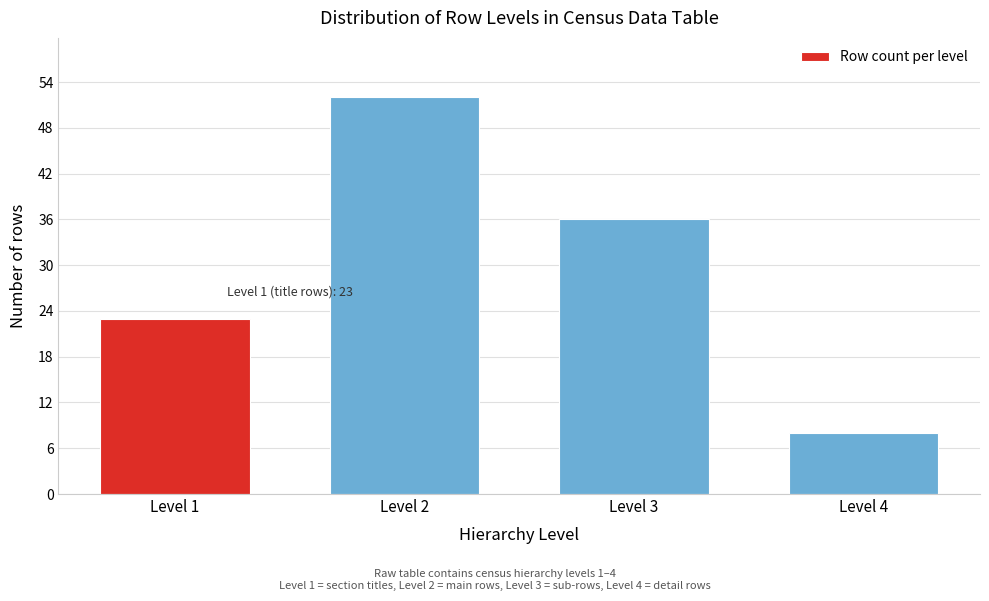

Reading left to right, list all the values displayed in this chart.

Level 1=23	Level 2=52	Level 3=36	Level 4=8